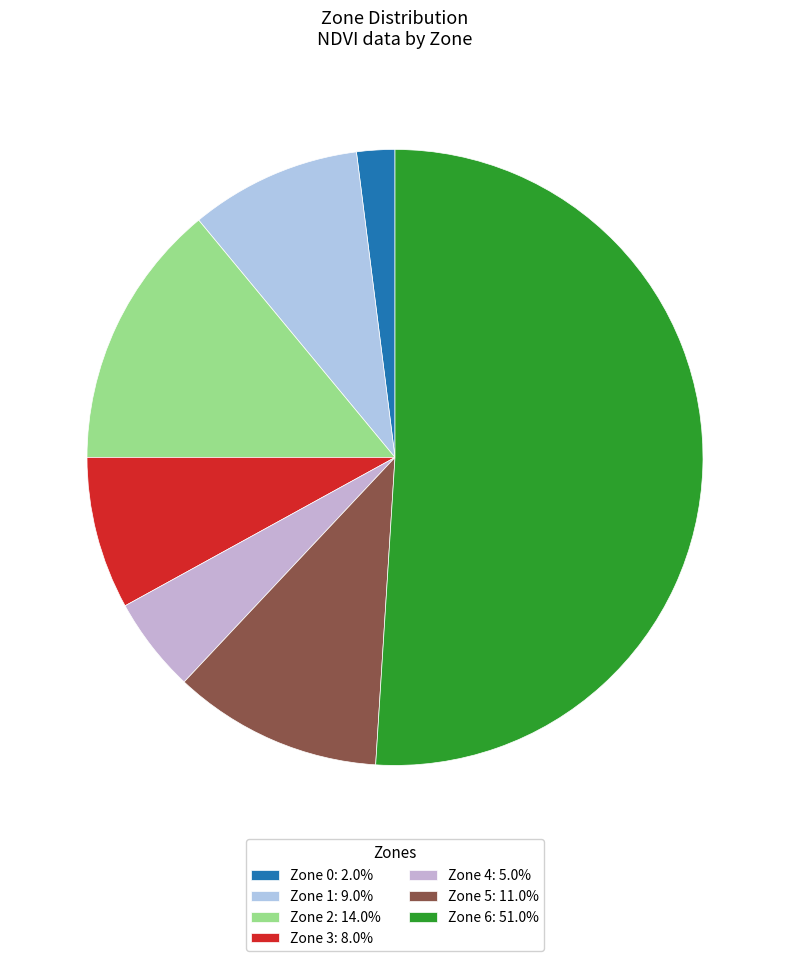

What is the smallest slice in the pie chart?

Zone 0